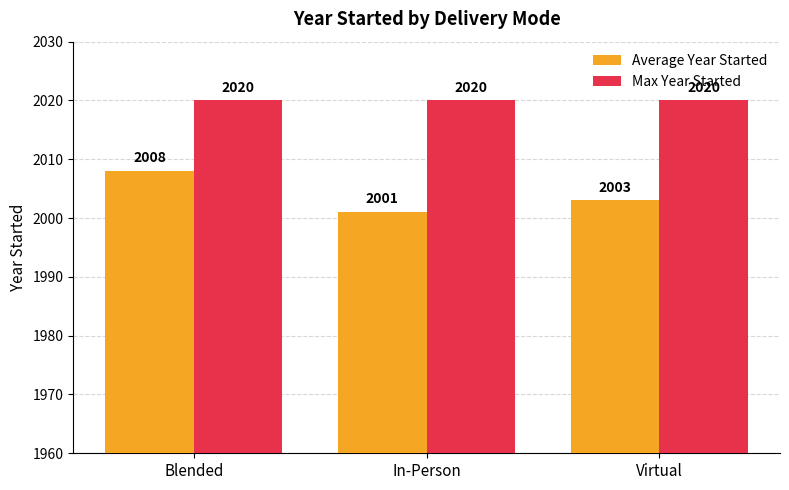

What is the total value across all series at Blended?

4028